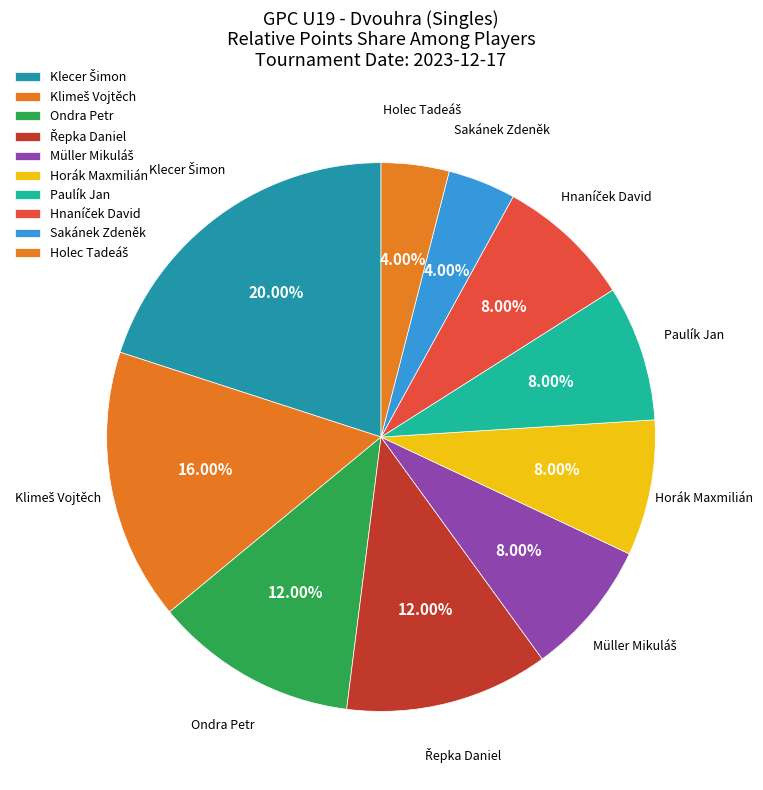

Is it true that Sakánek Zdeněk is 1% of the pie?

False